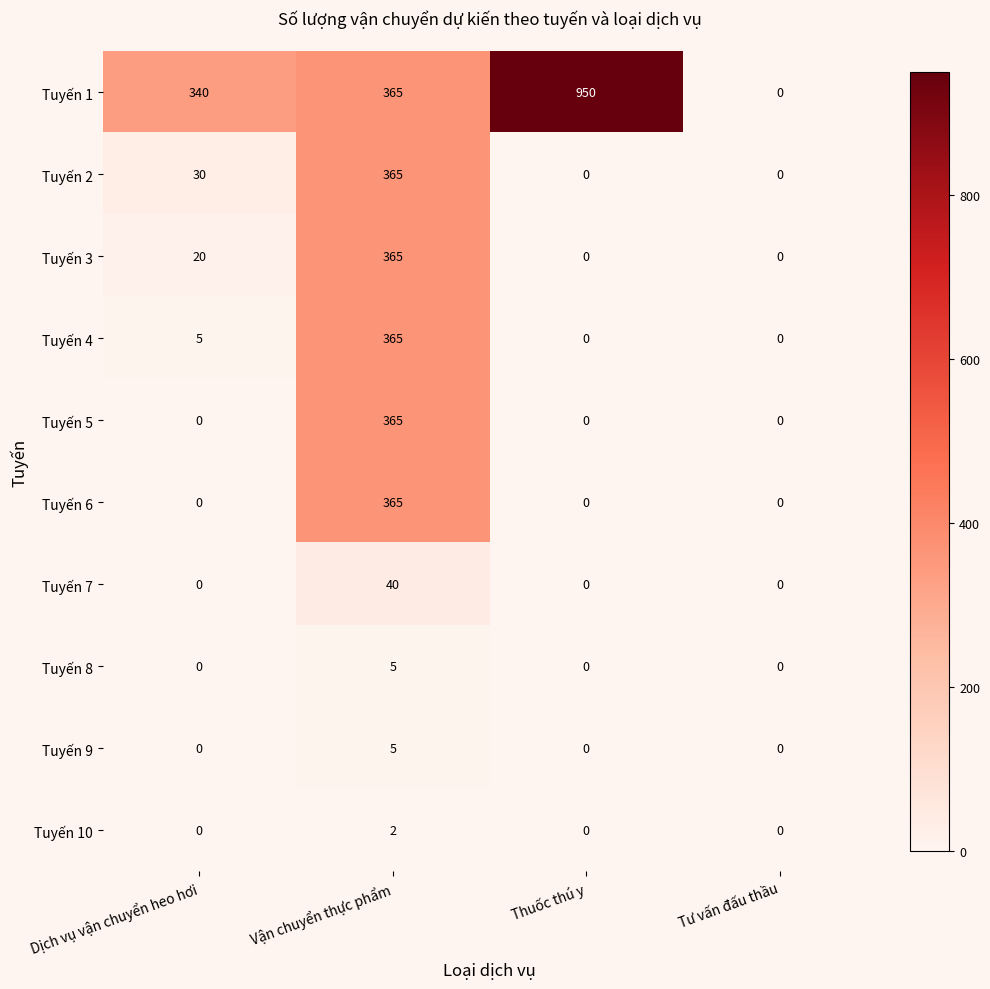

How many data points does each series have?

4